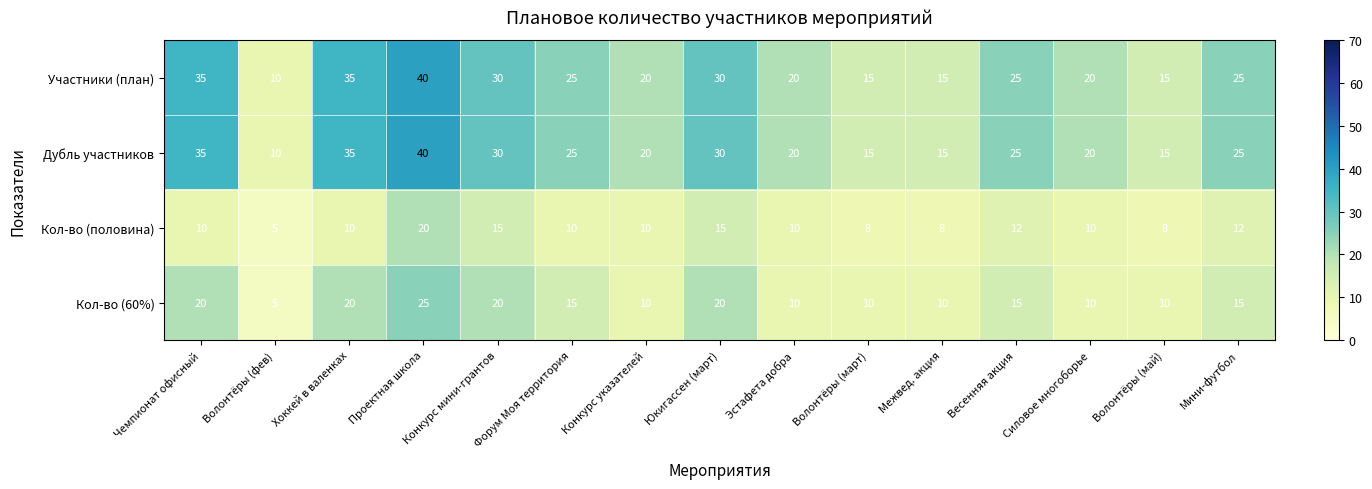

What is the difference between the second highest and second lowest values in the Кол-во (60%) series?

10